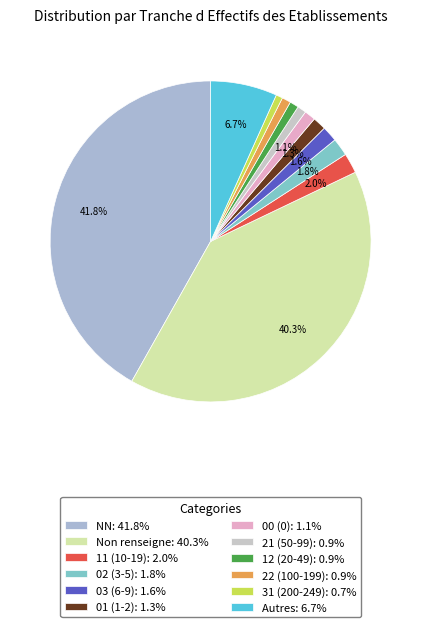

How many segments does this pie chart have?

12